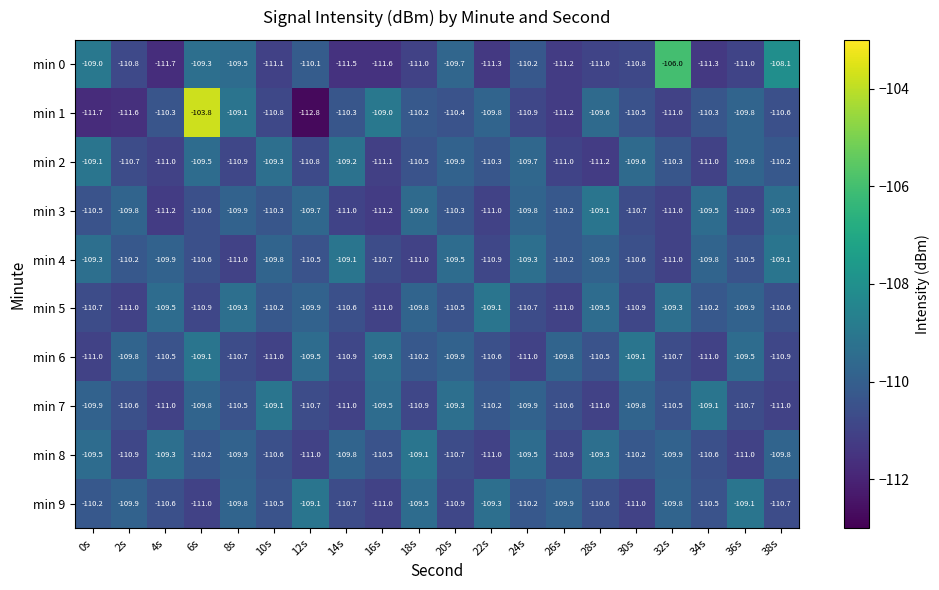

What is the difference between the min 9 values at 22s and 14s?

1.4